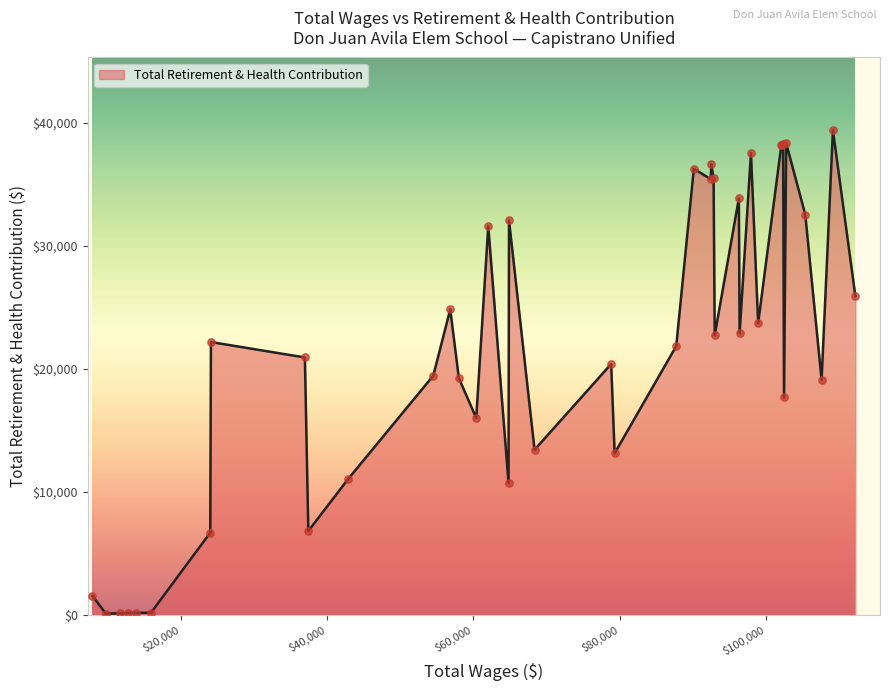

What is the difference between the maximum and minimum values?

39287